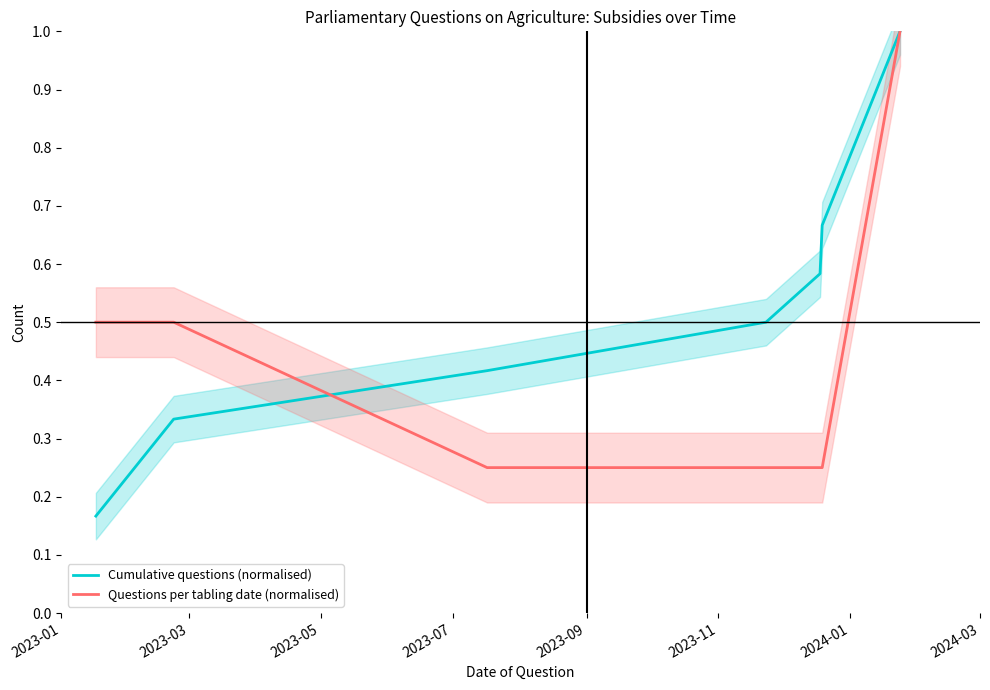

What is the highest value of the Cumulative questions (normalised) series?

1.0